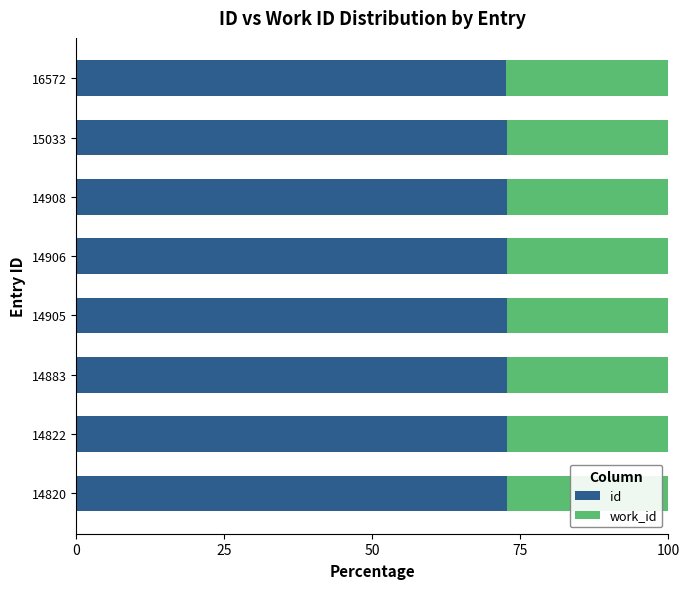

True or false: id has a value of 24.4 at 14905.

False